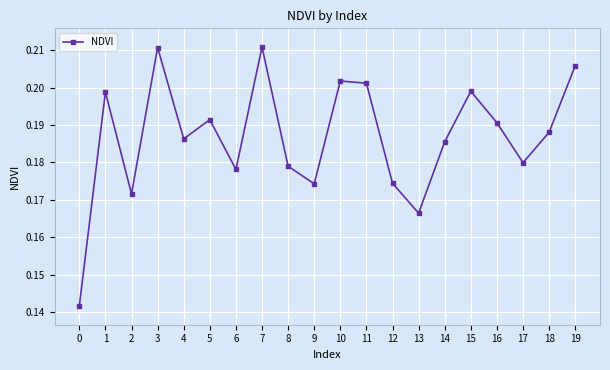

Between 4 and 11, which is larger?

11